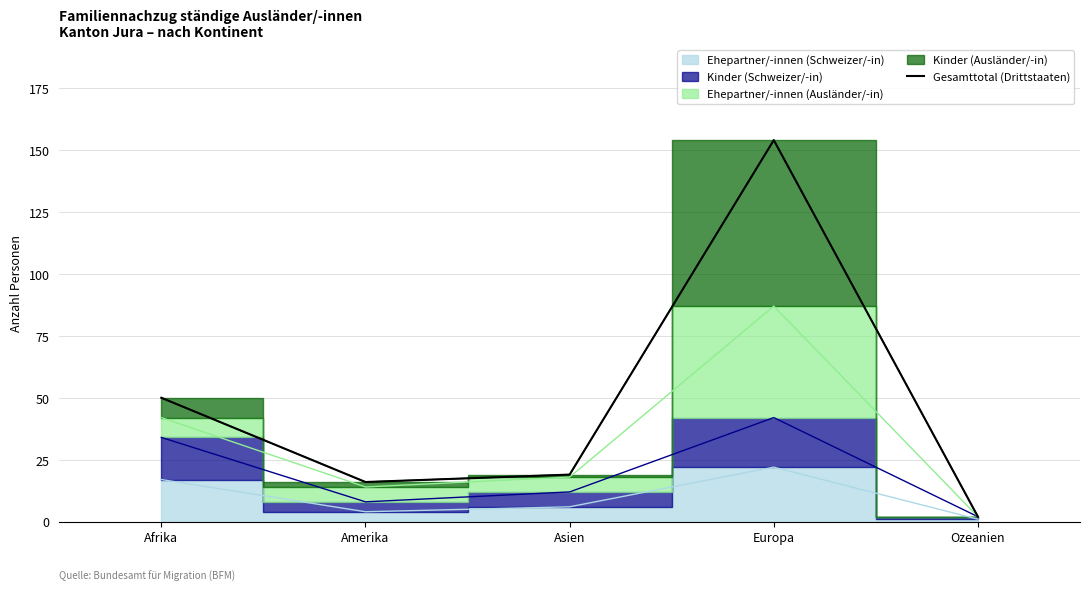

The chart shows a value of 34 at Asien. True or false?

False